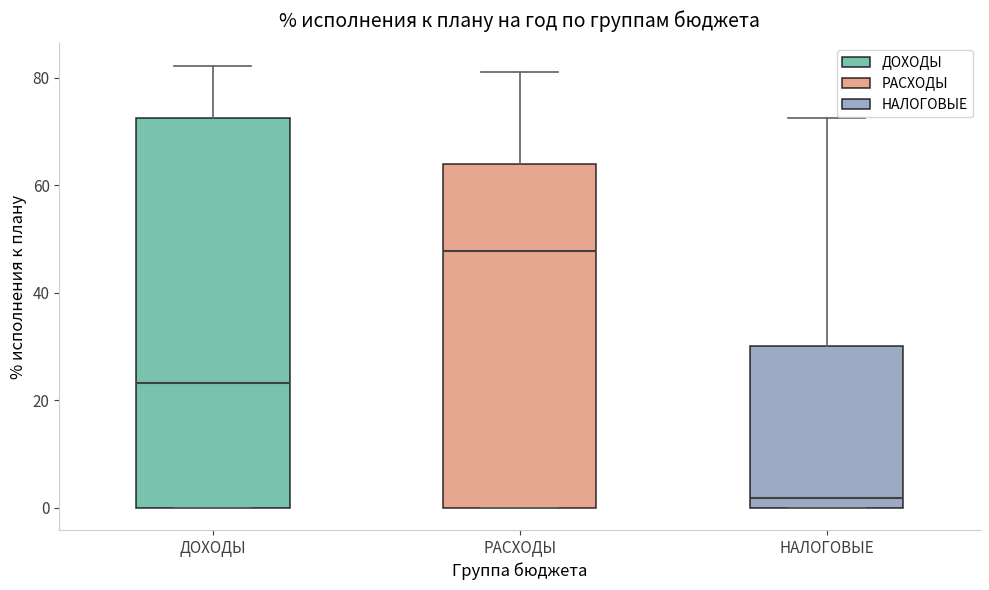

Comparing the boxes themselves (not the whiskers), which one is the tallest?

ДОХОДЫ